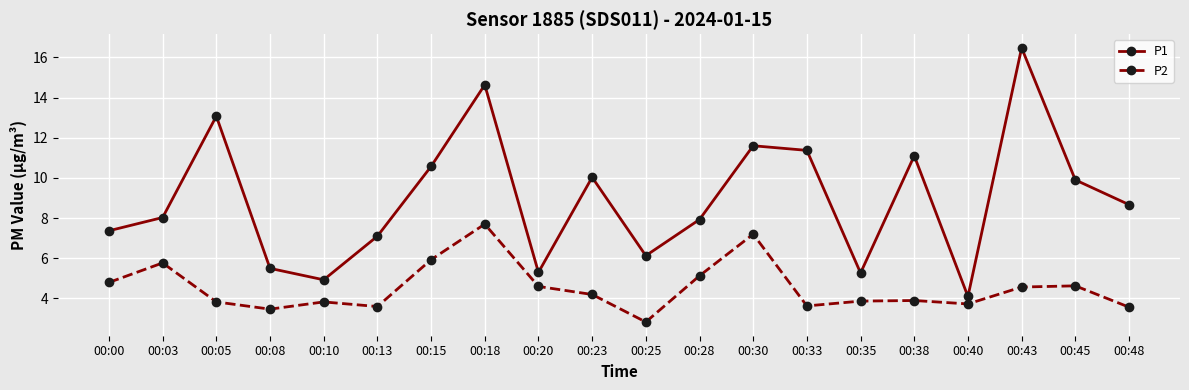

How many data points in P2 are less than 4?

10